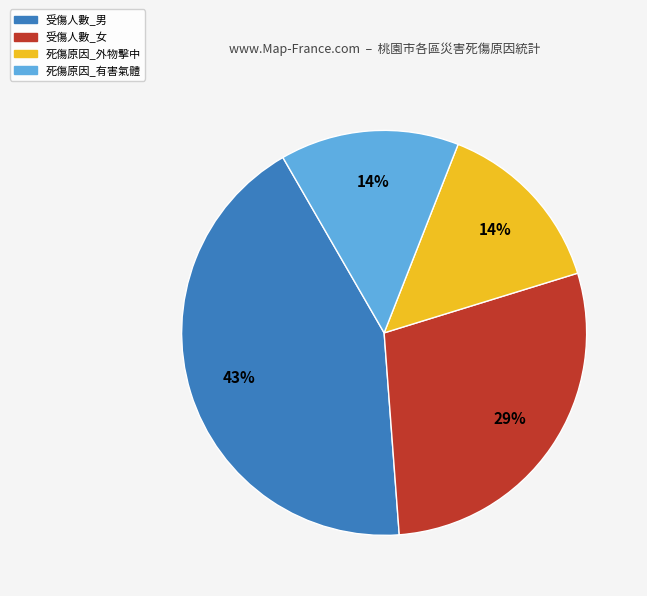

Is there any slice that represents more than half of the pie?

No